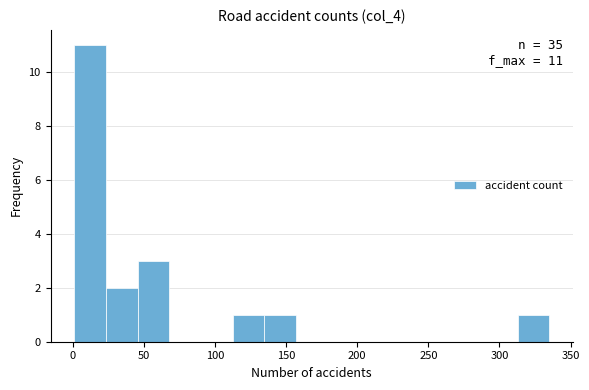

Over which range of the x-axis is the bar tallest?

0 to 25